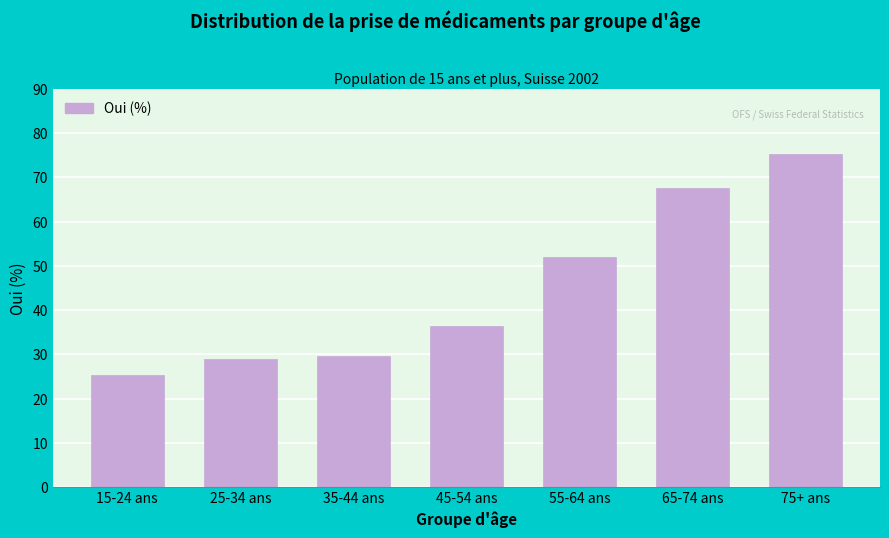

Reading left to right, transcribe all the data shown in this chart.

15-24 ans=25.3	25-34 ans=29.0	35-44 ans=29.6	45-54 ans=36.4	55-64 ans=52.0	65-74 ans=67.5	75+ ans=75.2